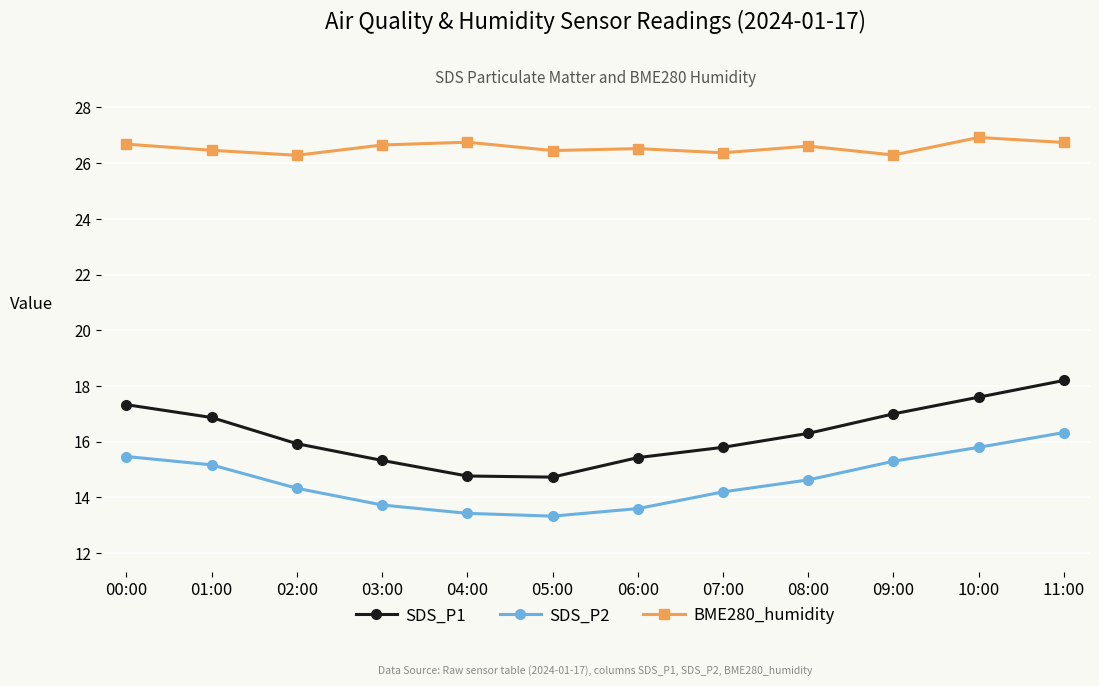

Count the number of data series in this chart.

3